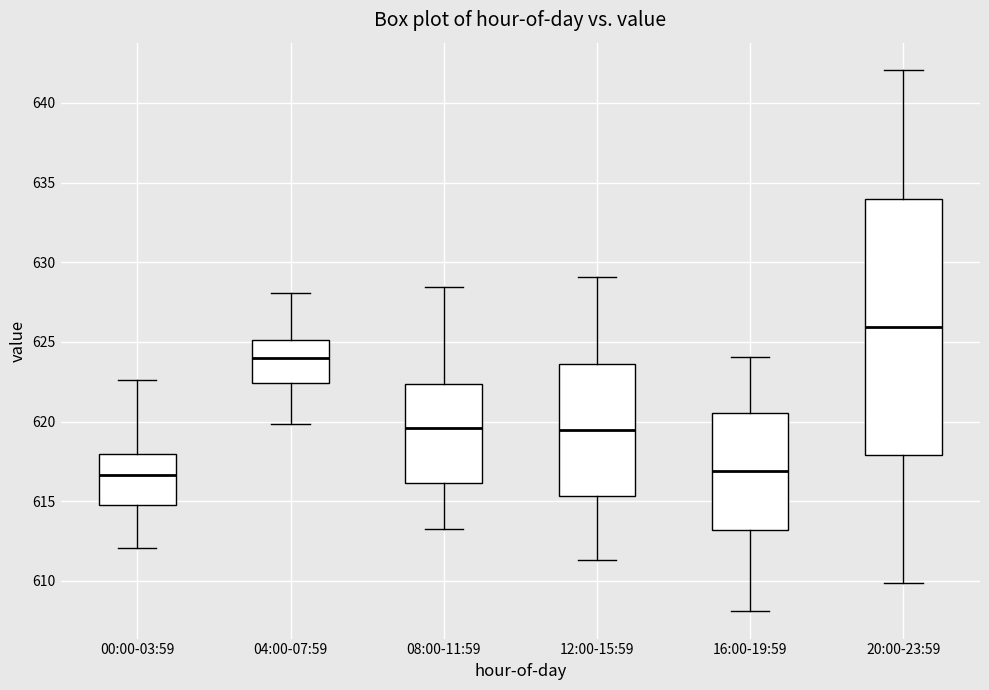

Reading left to right, transcribe this box plot: for each box, give where its median line is, the range the box spans, and where its two whiskers end, as read against the y-axis. The values are not printed on the chart, so give them approximately, as read against the axis.

00:00-03:59: median 616.5, box 615.0 to 618.0, whiskers 612.0 to 622.5
04:00-07:59: median 624.0, box 622.5 to 625.0, whiskers 620.0 to 628.0
08:00-11:59: median 619.5, box 616.0 to 622.5, whiskers 613.0 to 628.5
12:00-15:59: median 619.5, box 615.5 to 623.5, whiskers 611.5 to 629.0
16:00-19:59: median 617.0, box 613.0 to 620.5, whiskers 608.0 to 624.0
20:00-23:59: median 626.0, box 618.0 to 634.0, whiskers 610.0 to 642.0